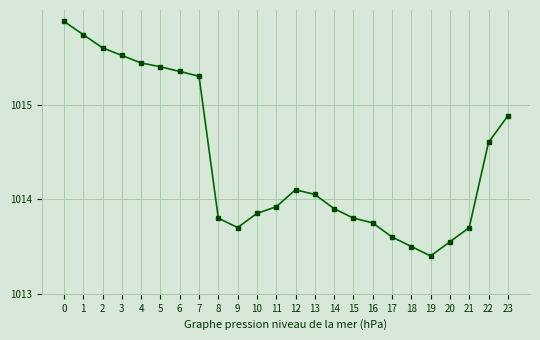

What is the difference between the values at 0 and 16?

2.1